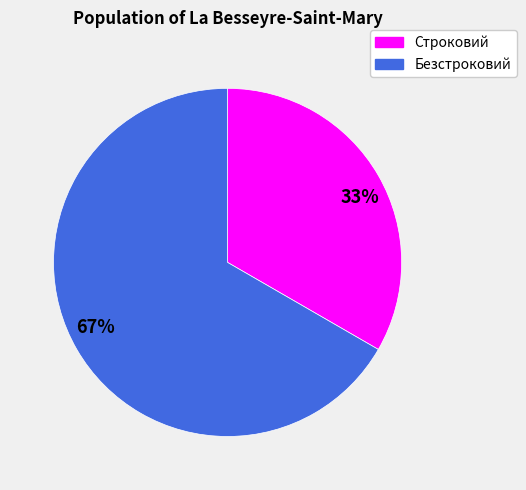

Between Строковий and Безстроковий, which is larger?

Безстроковий